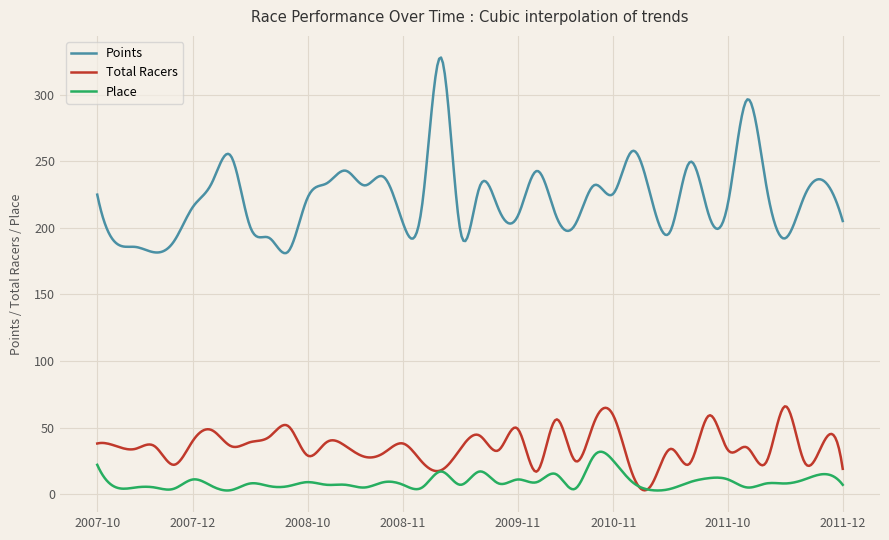

What is the difference between the second highest and minimum values in the Points series?

145.9